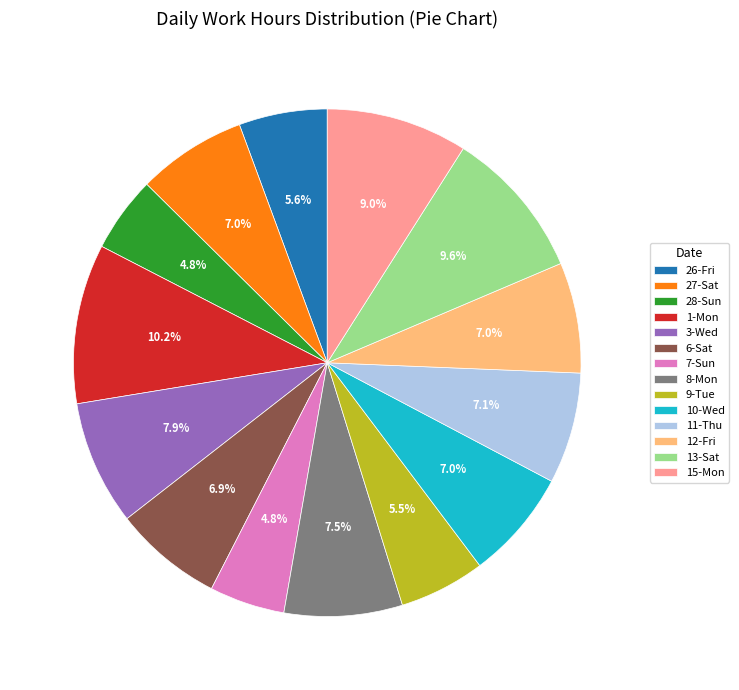

To the nearest percent, what is the average slice percentage?

7%